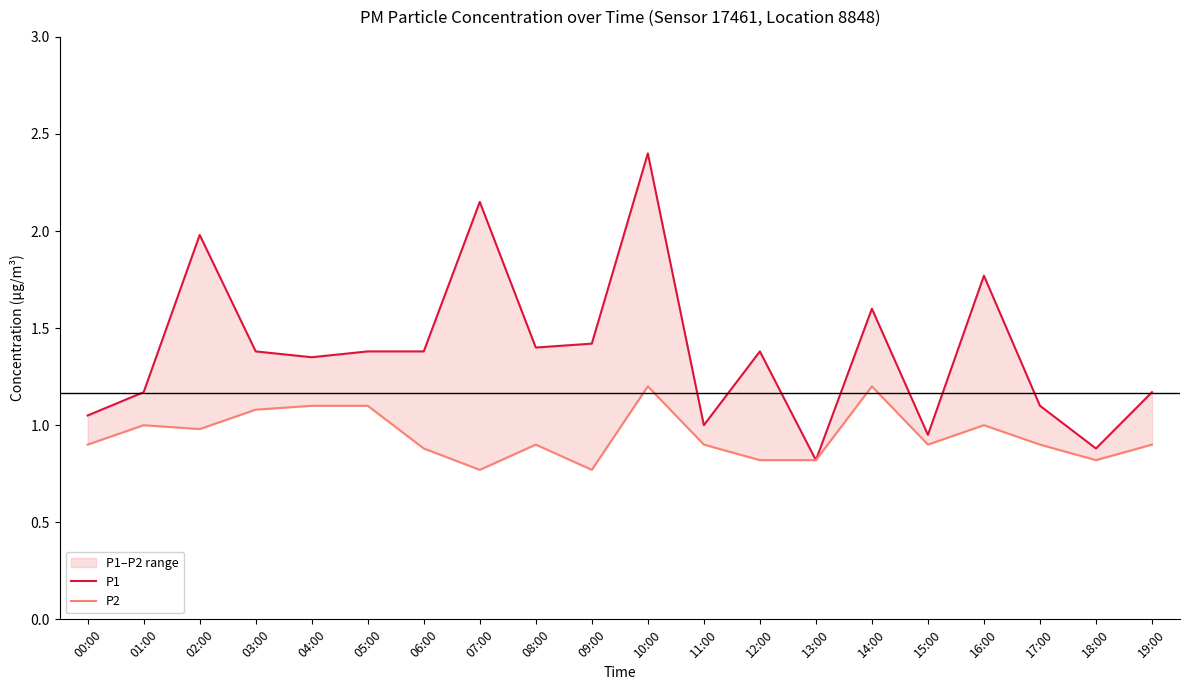

Which category has the lowest value in the P2 series?

07:00